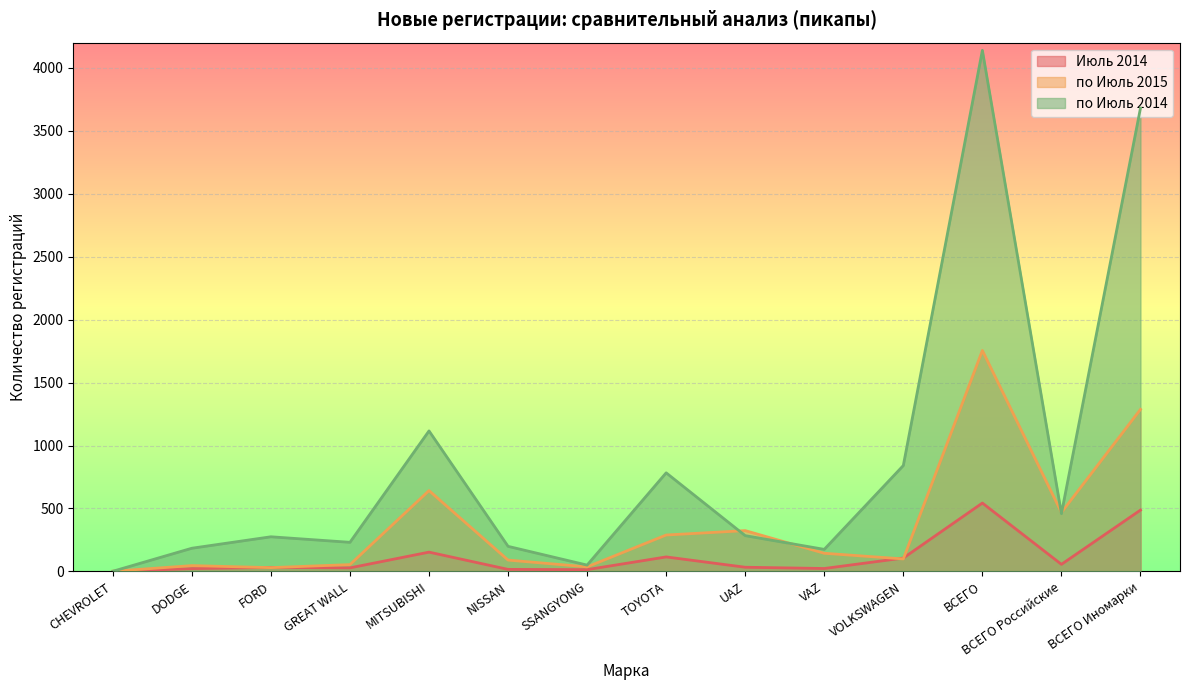

What is the lowest value of the по Июль 2015 series?

1